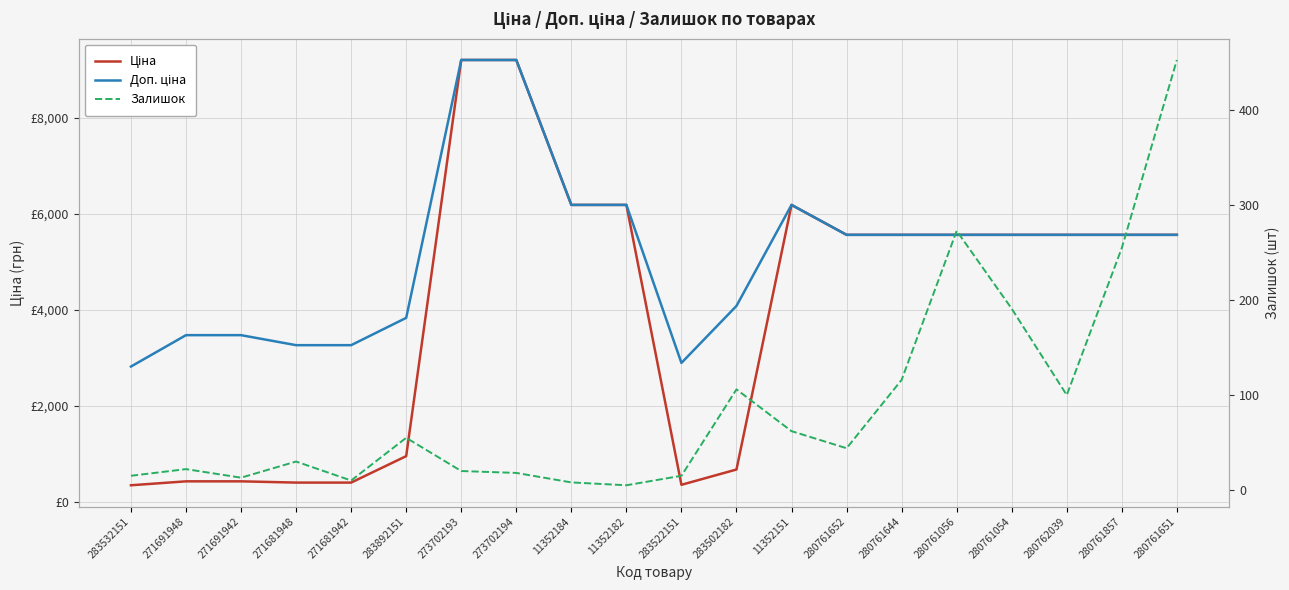

List the series in order of their overall mean, lowest first.

Залишок, Ціна, Доп. ціна